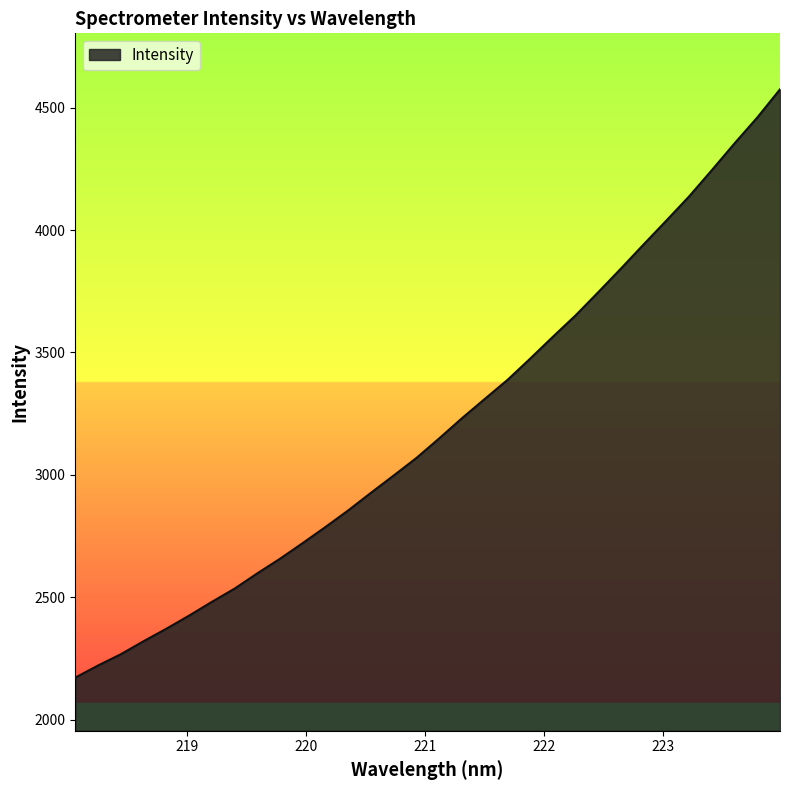

What is the maximum value shown in the chart?

4574.9